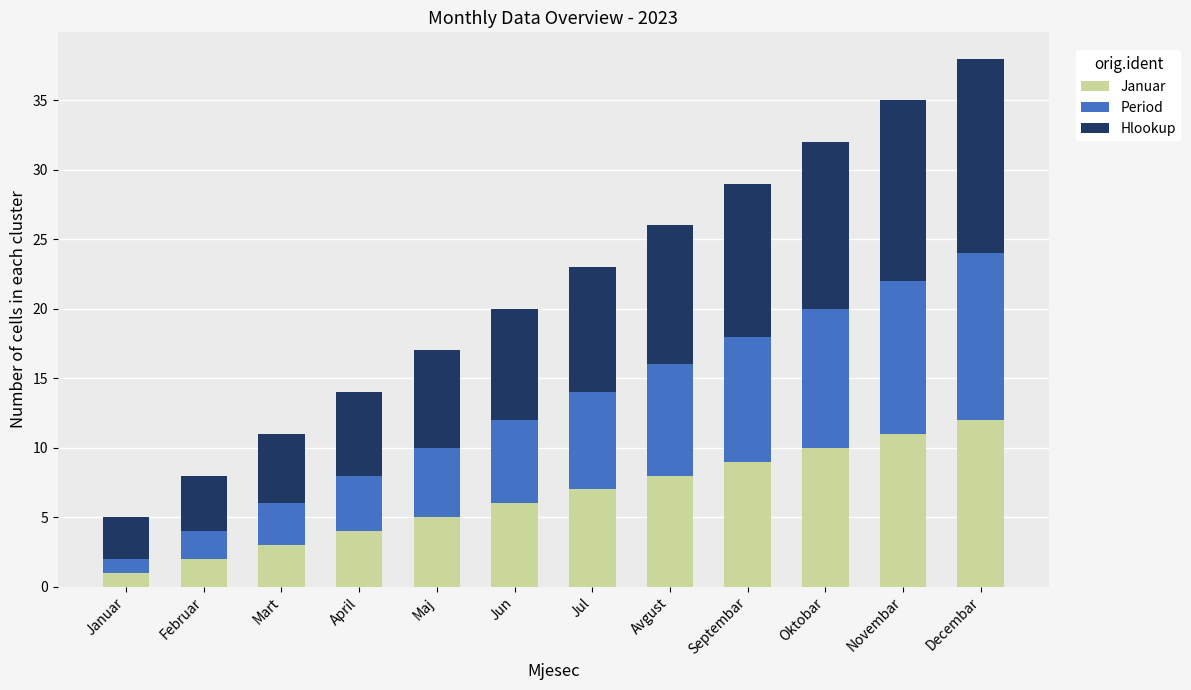

At which category is the sum across all series the highest?

Decembar